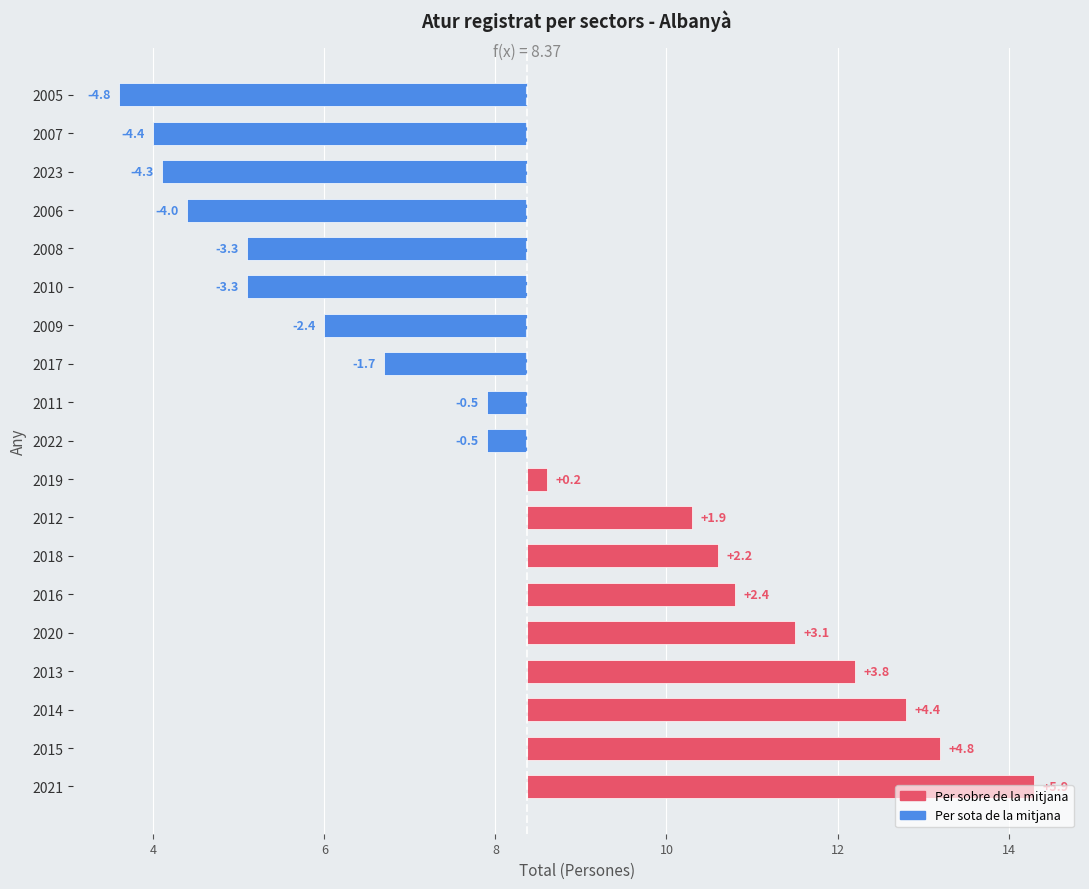

What is the value of the 8th bar from the left?

1.9